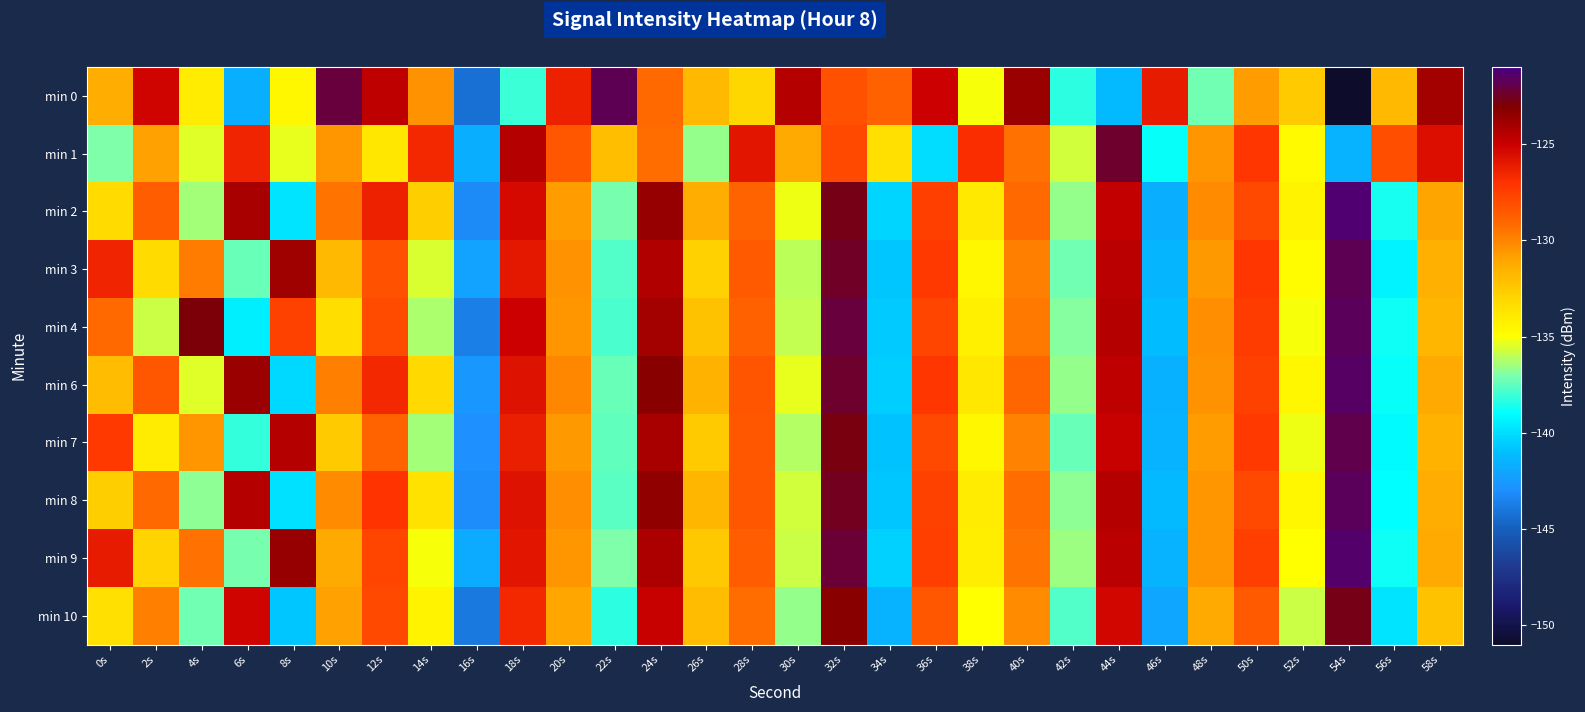

What is the minimum value shown in the chart?

-151.0